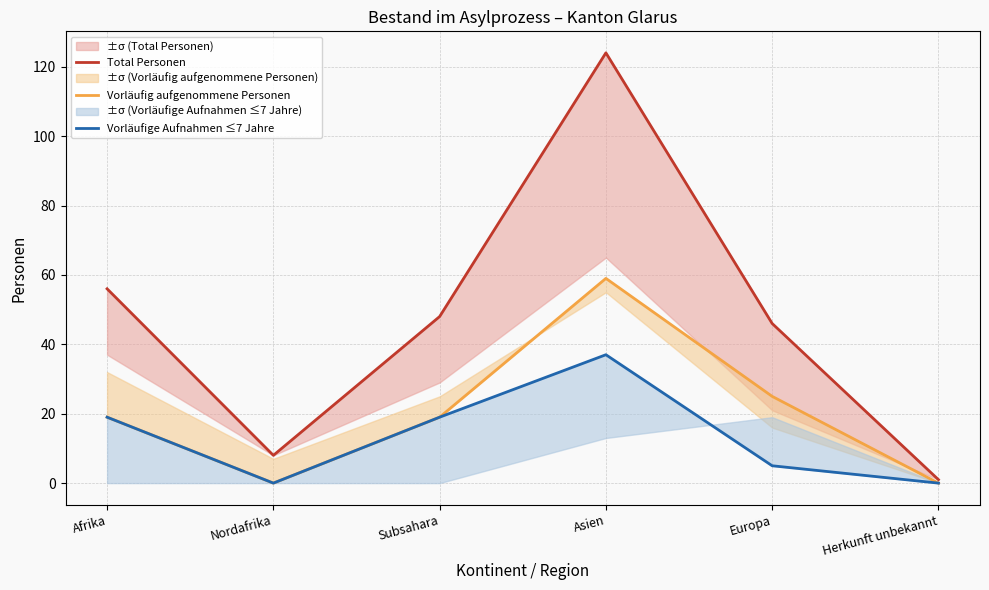

What is the total value across all series at Nordafrika?

8